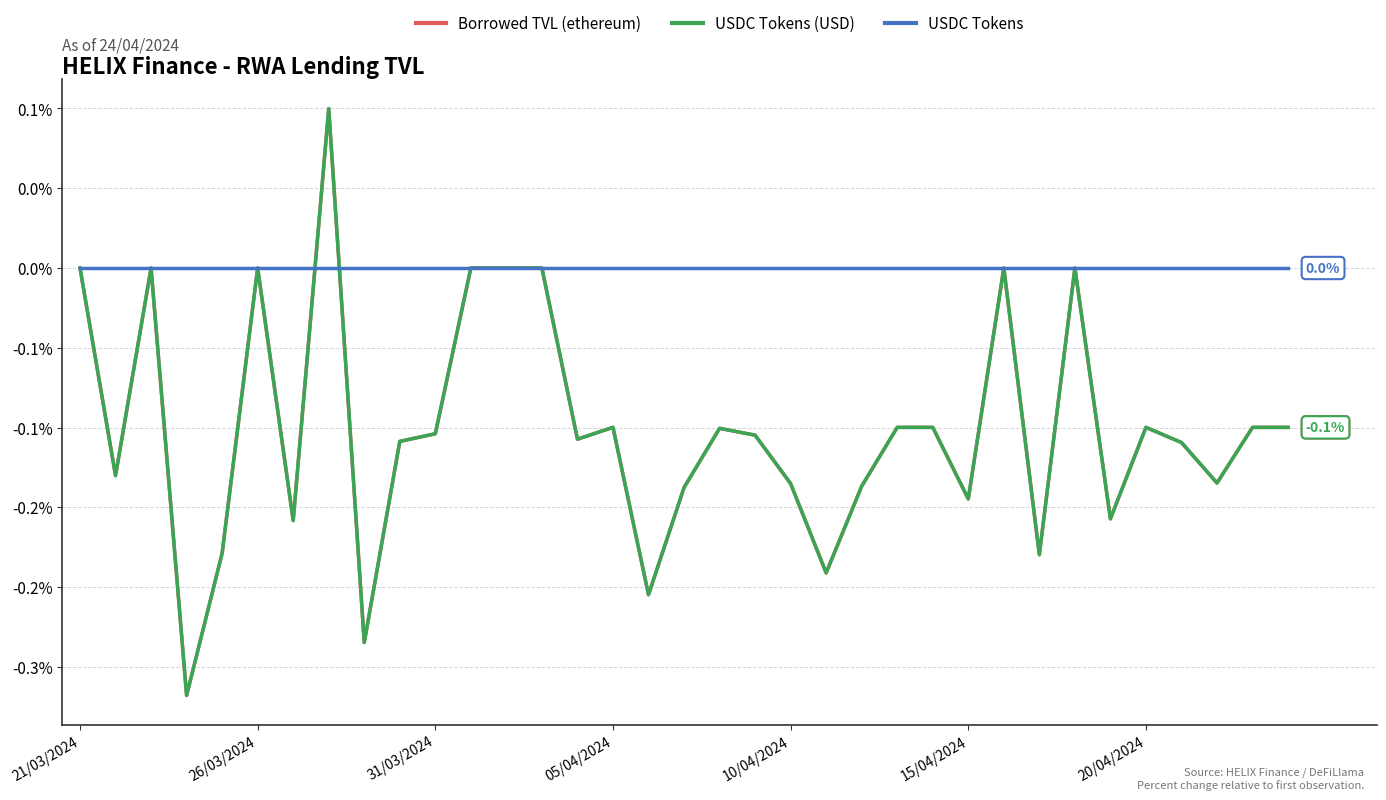

How many intersections are there between USDC Tokens and Borrowed TVL (ethereum)?

2